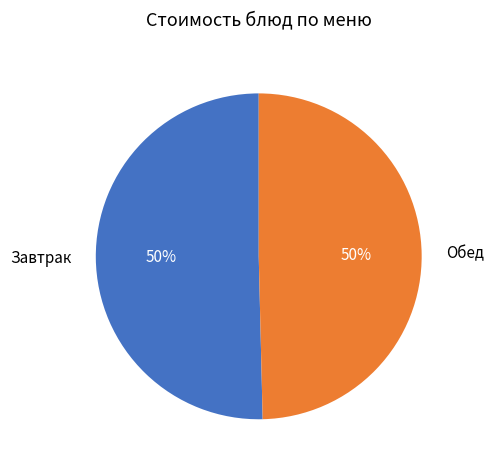

How many slices are in this pie chart?

2